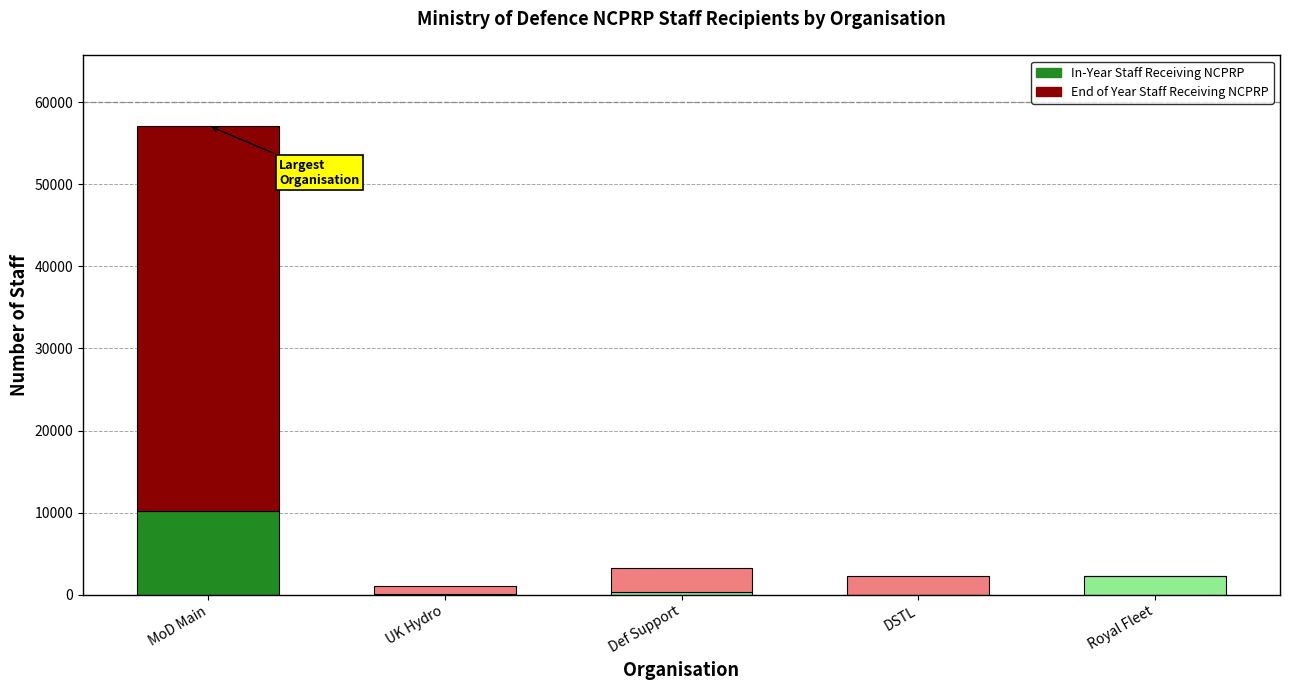

Is it true that In-Year Staff Receiving NCPRP equals 0 at DSTL?

True